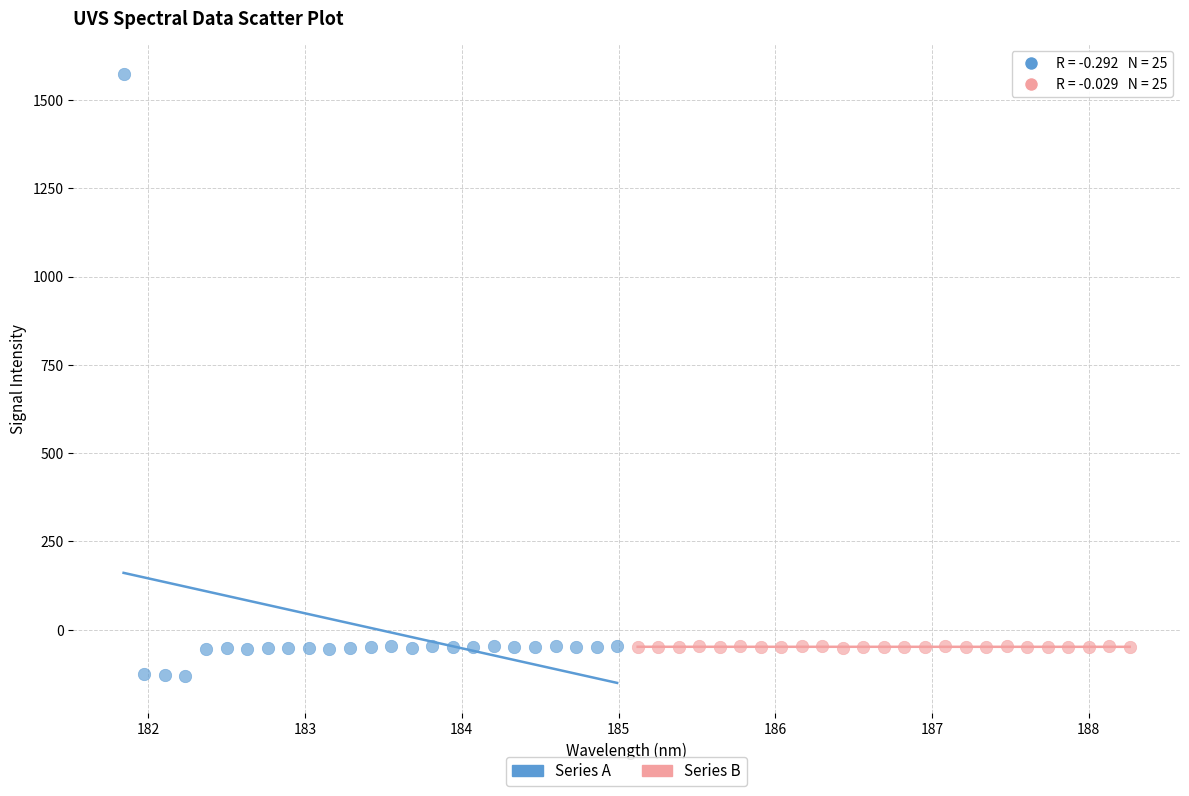

Which series has the largest Y range (max minus min)?

Series A